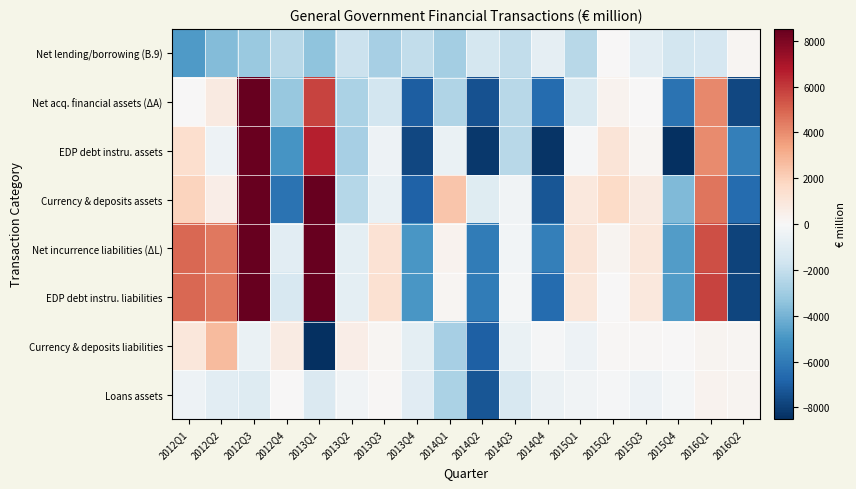

Which has a higher value, 2012Q2 or 2013Q2?

2013Q2